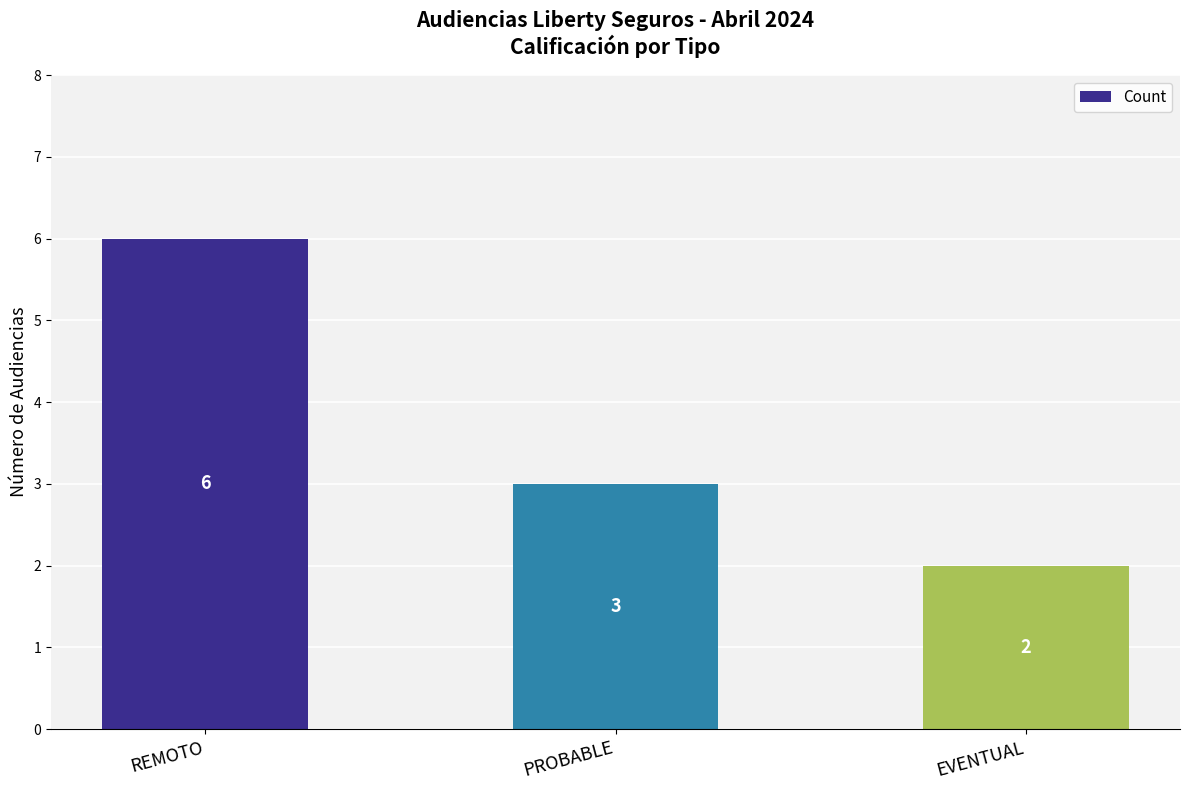

Reading right to left, transcribe all the data shown in this chart.

2	3	6